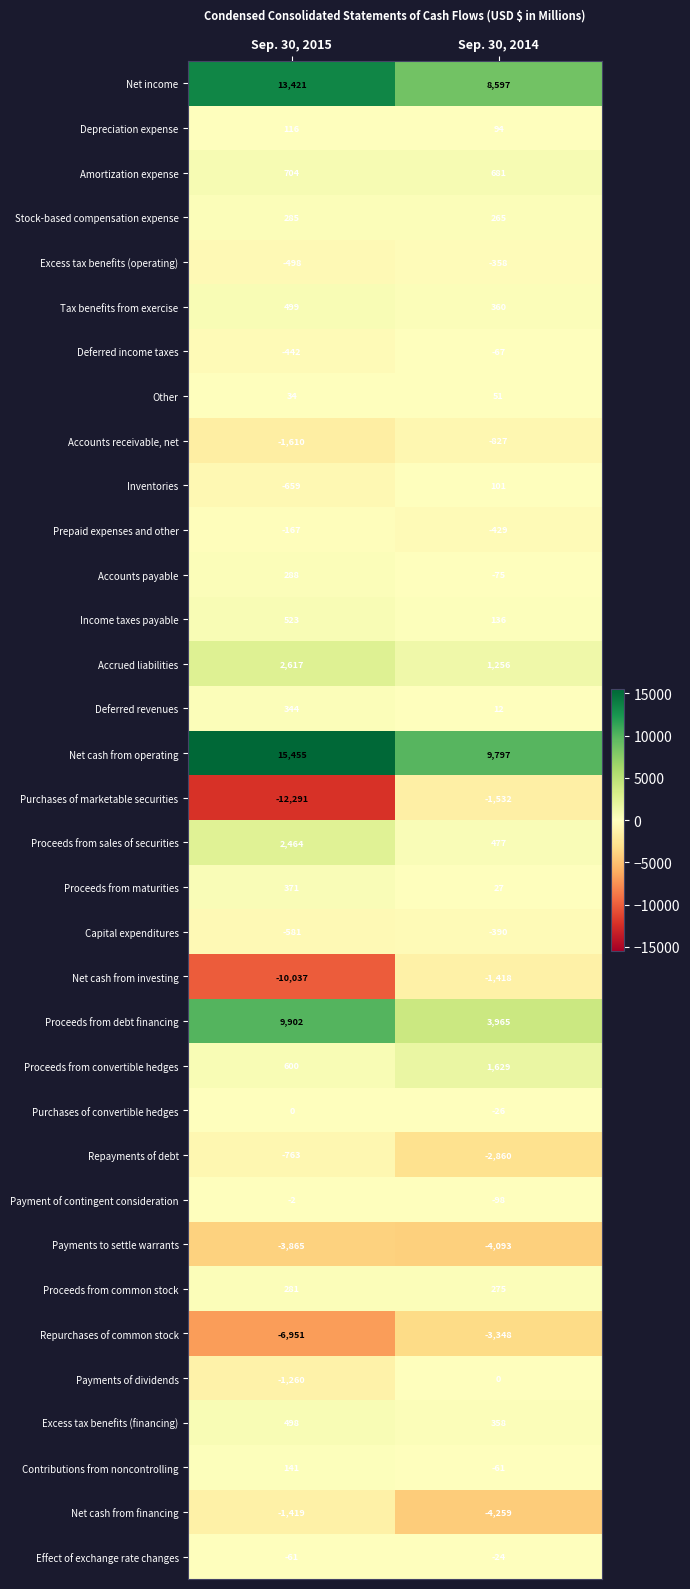

Which label corresponds to the largest value in the chart?

Sep. 30, 2015